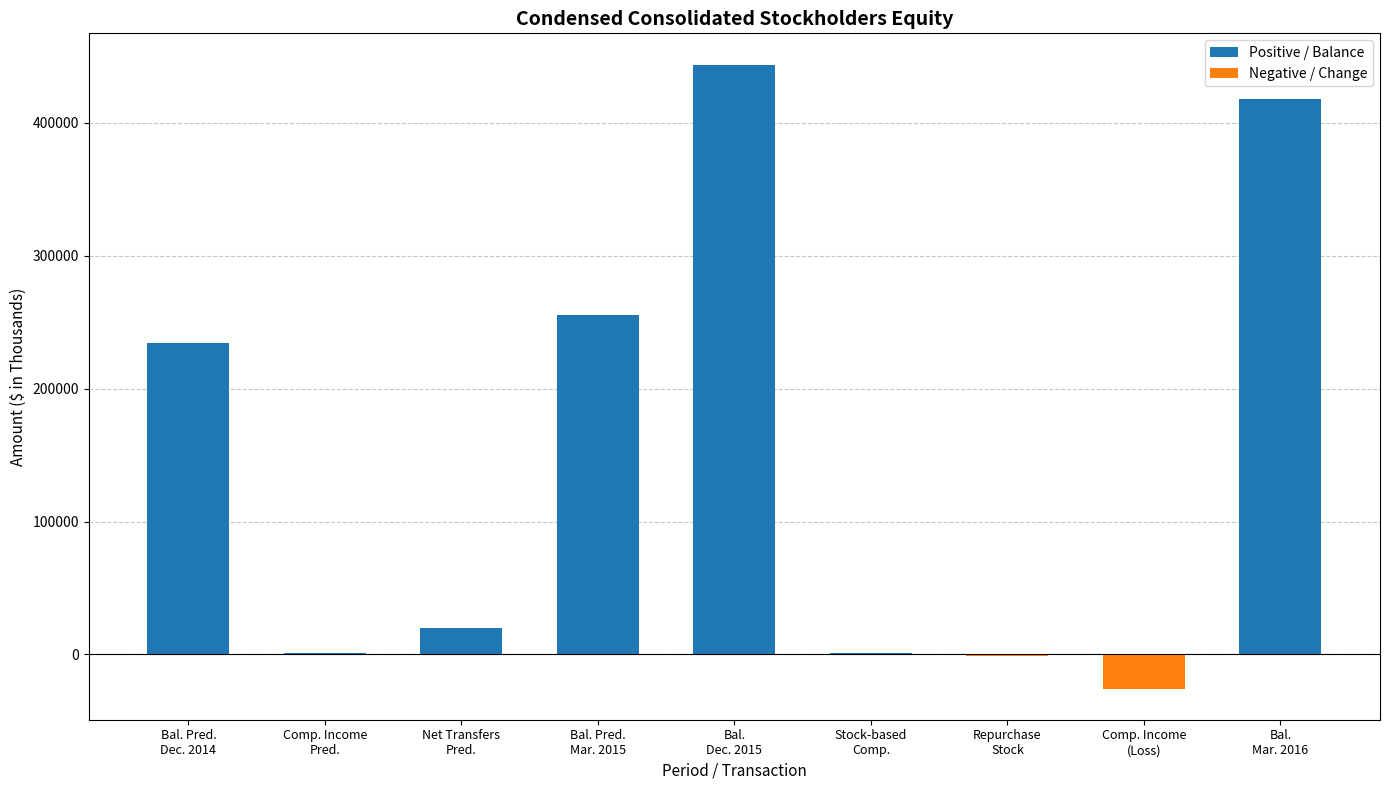

The chart shows a value of -2167 at Repurchase of stock for treasury. True or false?

False